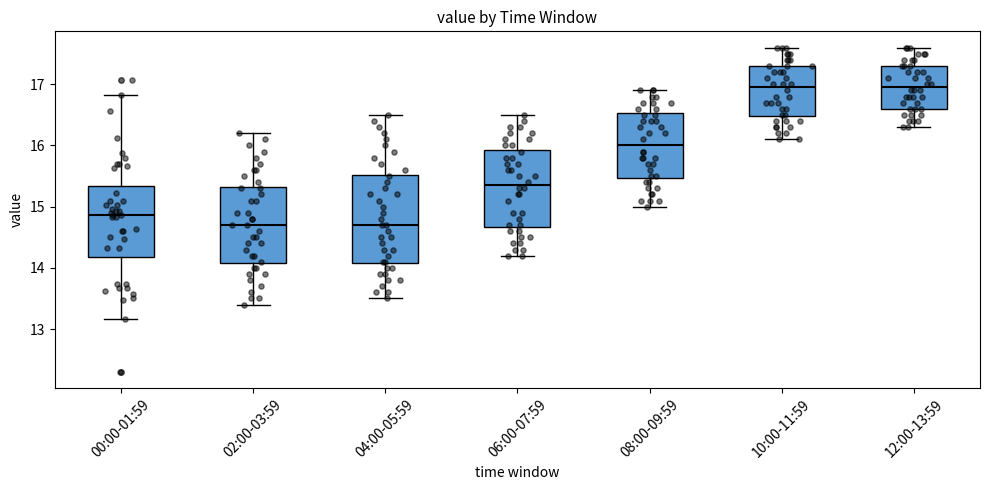

Reading left to right, read every box against the y-axis: the position of its median line, the range the box covers, and the ends of its whiskers. The values are not printed on the chart, so give them approximately, as read against the axis.

00:00-01:59: median 14.9, box 14.2 to 15.3, whiskers 13.2 to 16.8
02:00-03:59: median 14.7, box 14.1 to 15.3, whiskers 13.4 to 16.2
04:00-05:59: median 14.7, box 14.1 to 15.5, whiskers 13.5 to 16.5
06:00-07:59: median 15.4, box 14.7 to 15.9, whiskers 14.2 to 16.5
08:00-09:59: median 16.0, box 15.5 to 16.5, whiskers 15.0 to 16.9
10:00-11:59: median 17.0, box 16.5 to 17.3, whiskers 16.1 to 17.6
12:00-13:59: median 17.0, box 16.6 to 17.3, whiskers 16.3 to 17.6